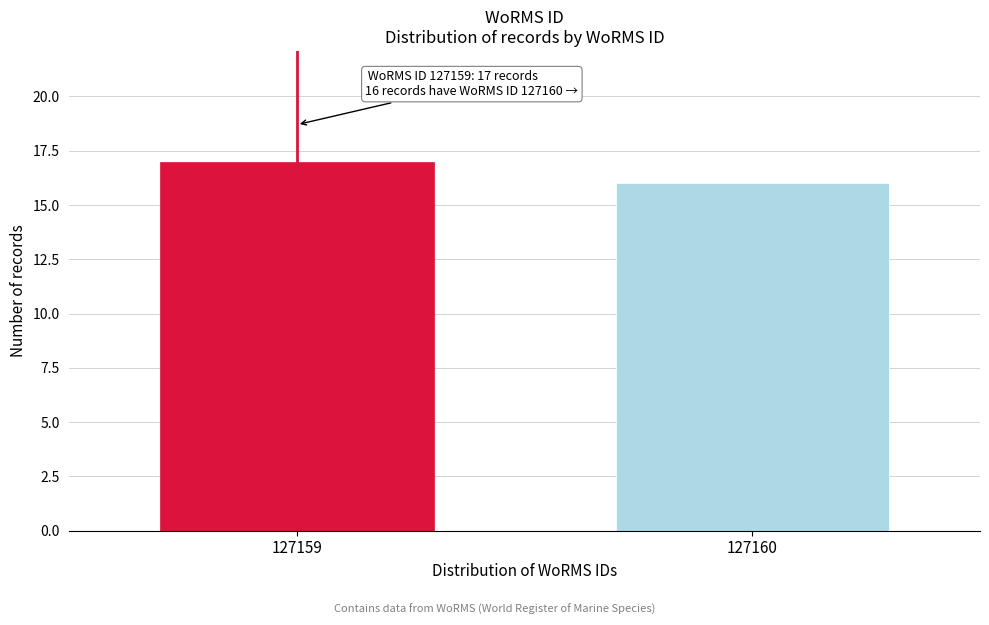

Reading left to right, extract all data points from this chart.

17	16